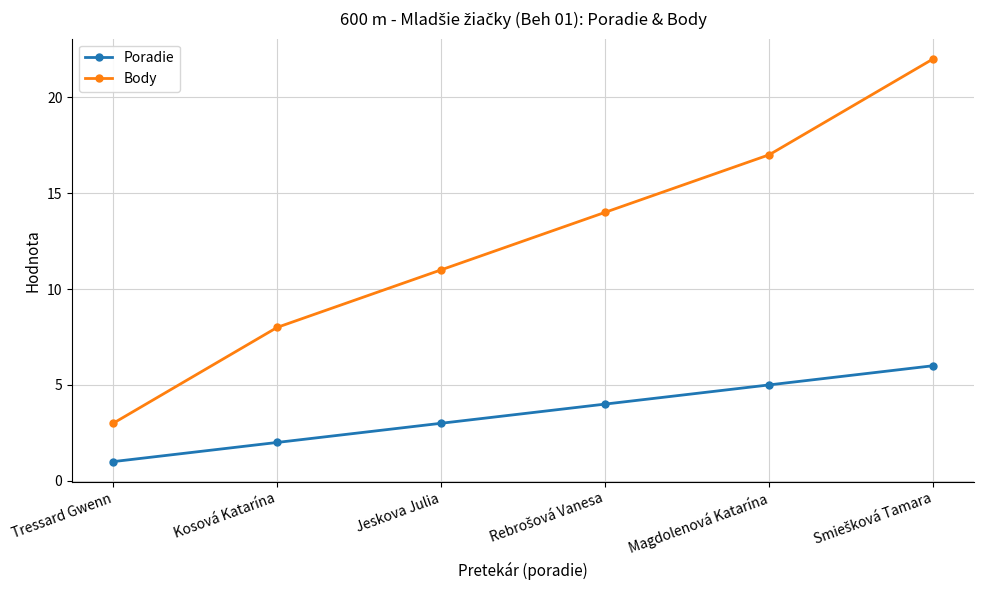

What is the label of the 6th point from the right?

Tressard Gwenn